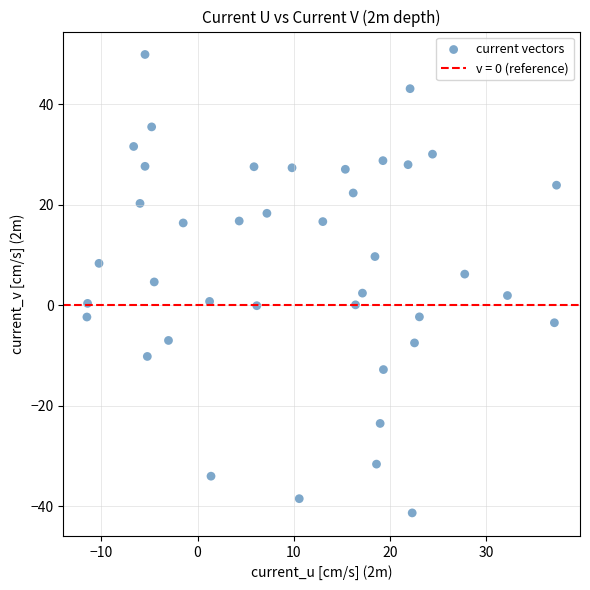

What is the range of X values (max minus min)?

48.8